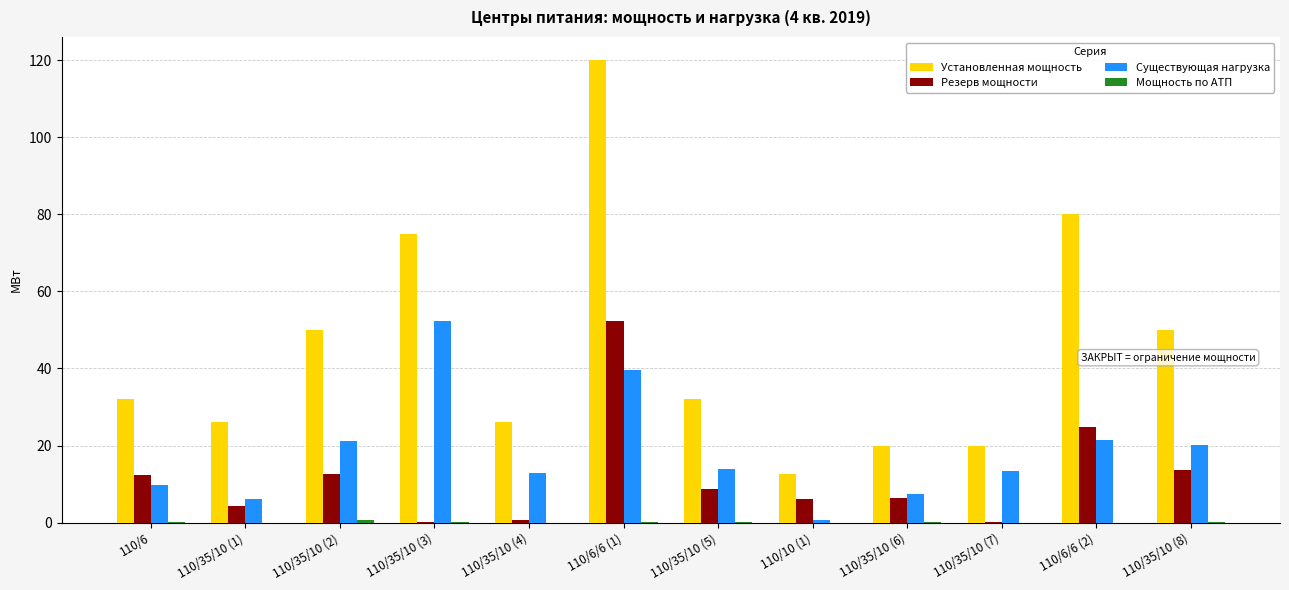

The value of Установленная мощность at 110/35/10 (6) is 8.2. True or false?

False